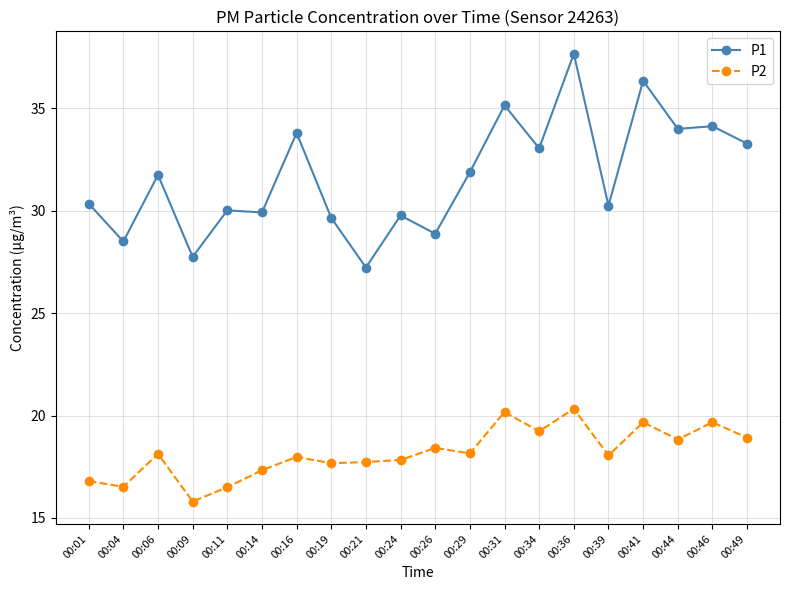

List the series in order of their overall mean, highest first.

P1, P2